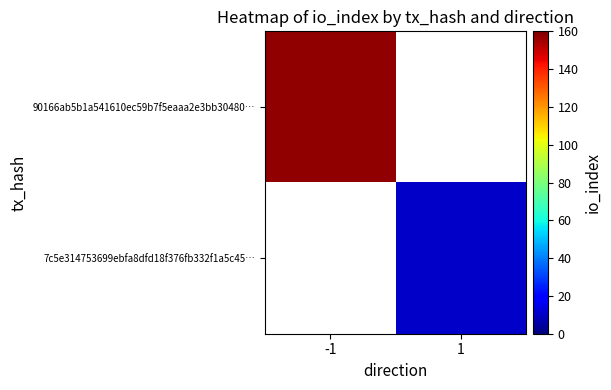

At which label does 90166ab5b1a541610ec59b7f5eaaa2e3bb30480… reach its minimum?

-1